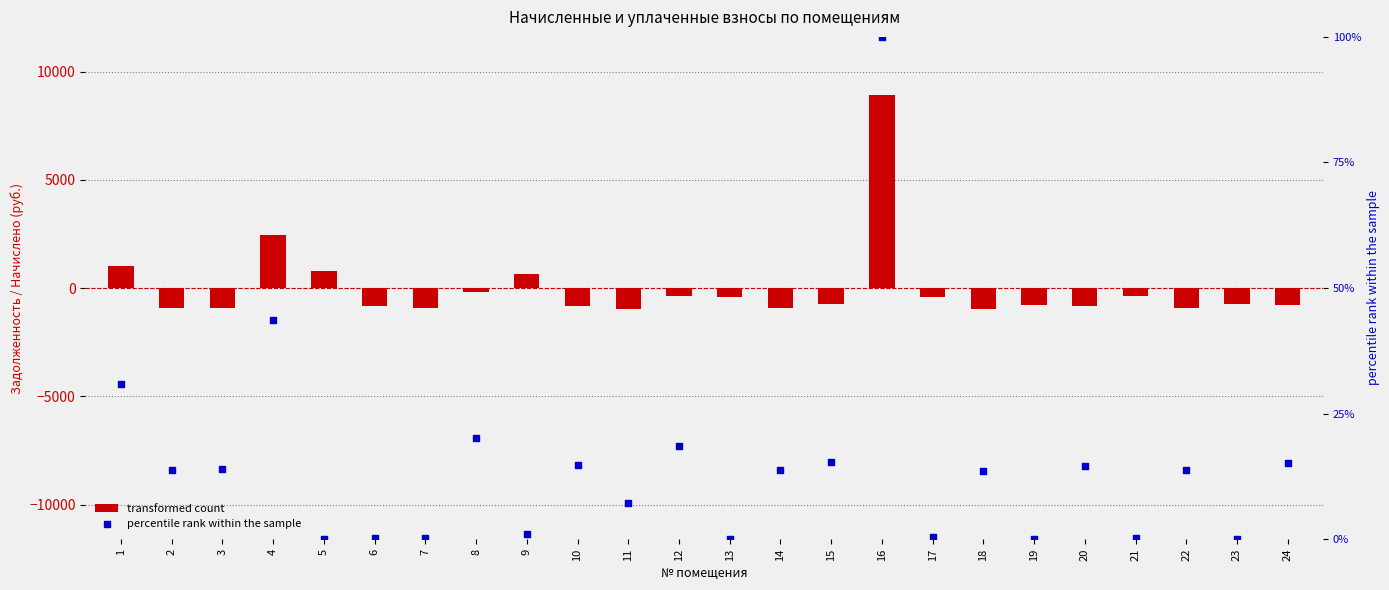

Is the value of percentile rank within the sample at 15 greater than the value of transformed count at 8?

Yes